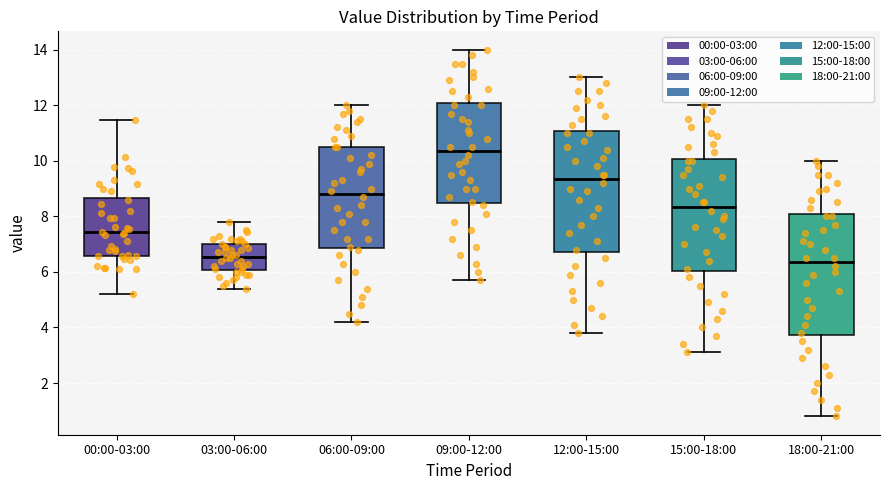

Reading left to right, transcribe this box plot: for each box, give where its median line is, the range the box spans, and where its two whiskers end, as read against the y-axis. The values are not printed on the chart, so give them approximately, as read against the axis.

00:00-03:00: median 7.4, box 6.6 to 8.6, whiskers 5.2 to 11.4
03:00-06:00: median 6.6, box 6.0 to 7.0, whiskers 5.4 to 7.8
06:00-09:00: median 8.8, box 6.8 to 10.6, whiskers 4.2 to 12.0
09:00-12:00: median 10.4, box 8.4 to 12.0, whiskers 5.8 to 14.0
12:00-15:00: median 9.4, box 6.8 to 11.0, whiskers 3.8 to 13.0
15:00-18:00: median 8.4, box 6.0 to 10.0, whiskers 3.2 to 12.0
18:00-21:00: median 6.4, box 3.8 to 8.0, whiskers 0.8 to 10.0